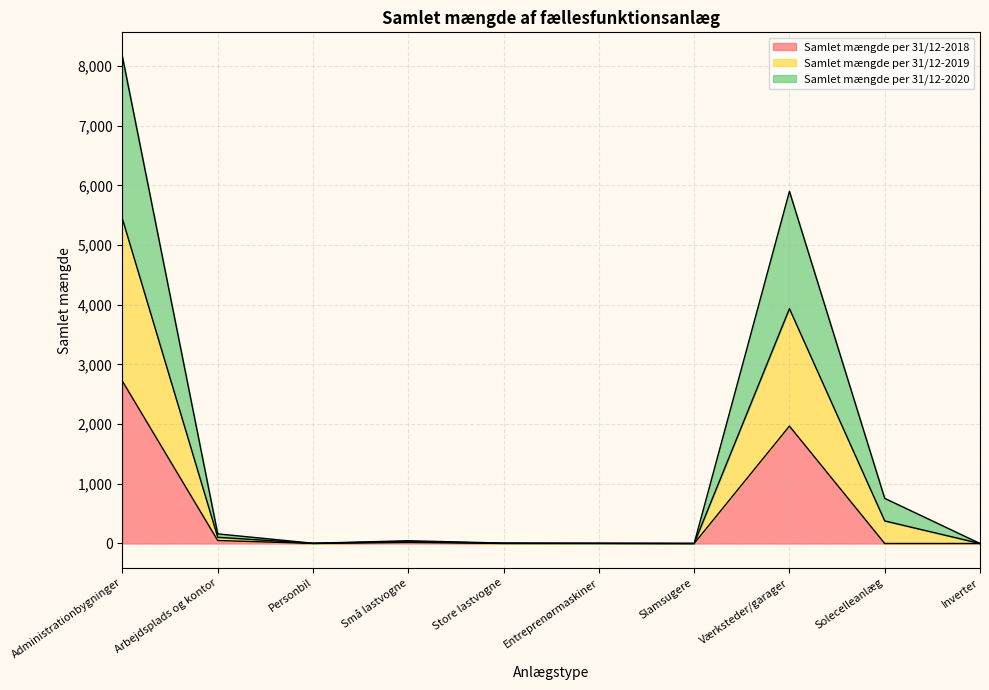

How many lines are shown in the chart?

3